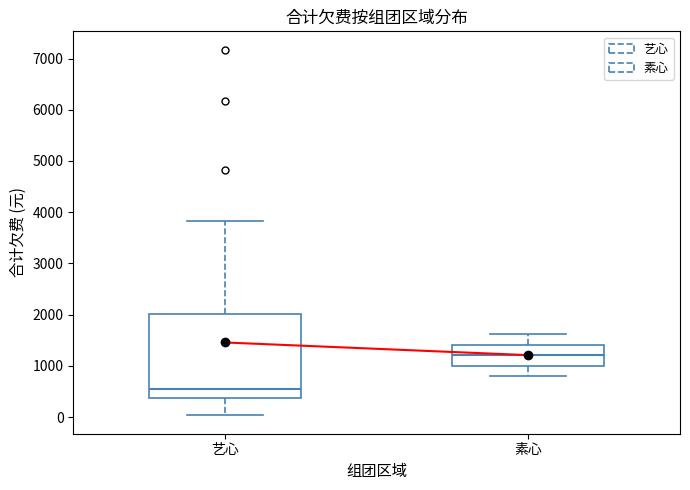

Reading left to right, transcribe this box plot: for each box, give where its median line is, the range the box spans, and where its two whiskers end, as read against the y-axis. The values are not printed on the chart, so give them approximately, as read against the axis.

艺心: median 500, box 400 to 2000, whiskers 0 to 3800
素心: median 1200, box 1000 to 1400, whiskers 800 to 1600